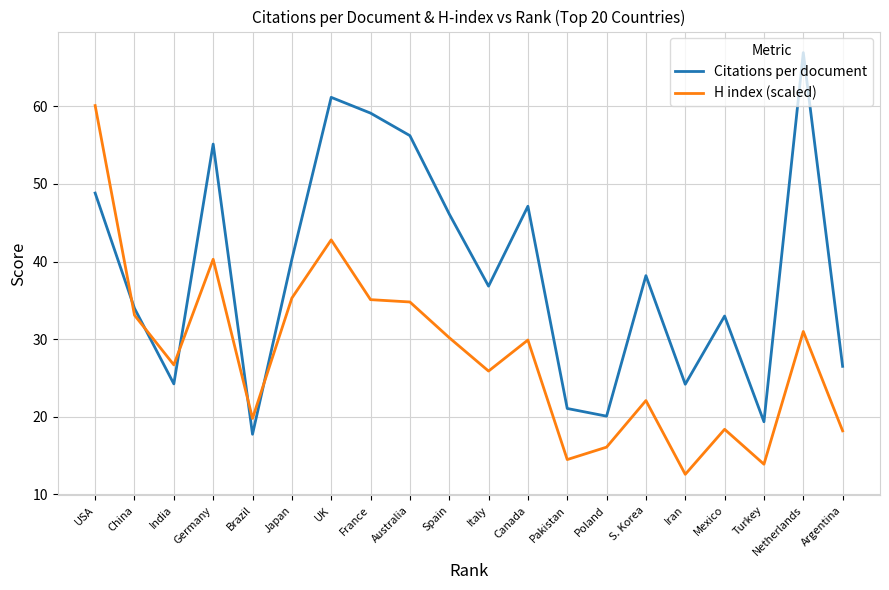

What position from the right is Spain?

11